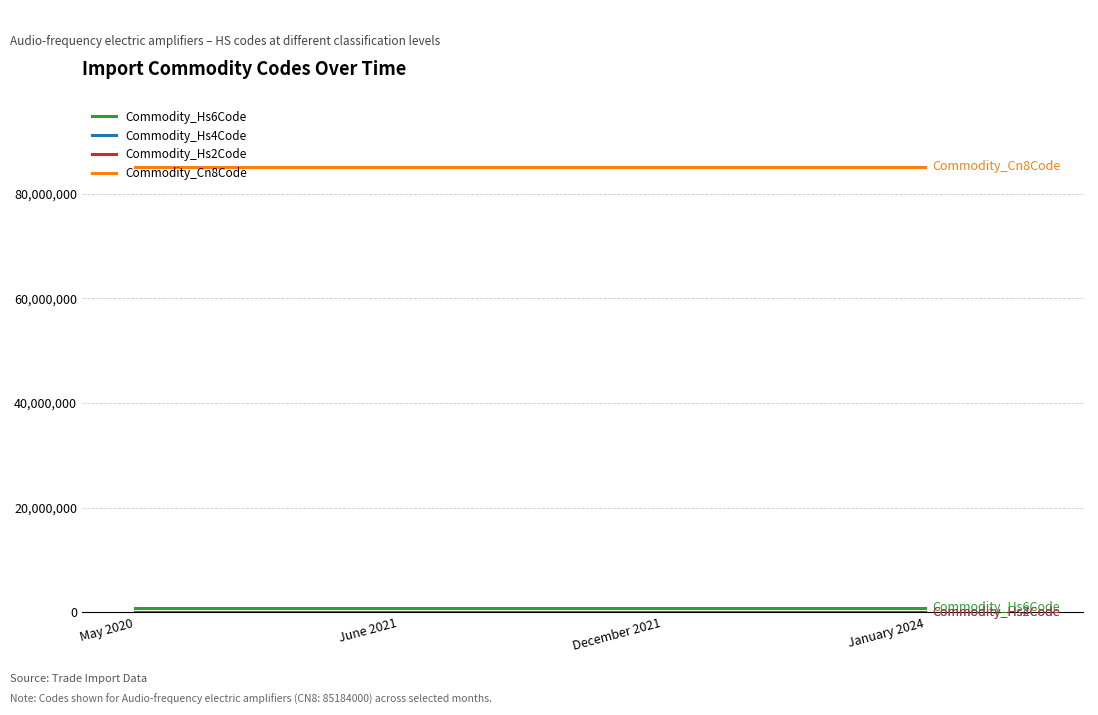

Is it true that Commodity_Hs4Code equals 2481 at December 2021?

False